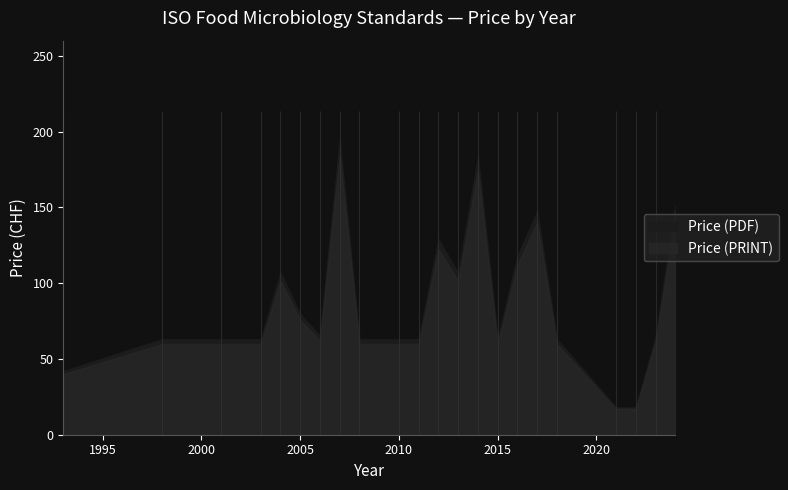

What is the average value of the Price (PRINT) series?

100